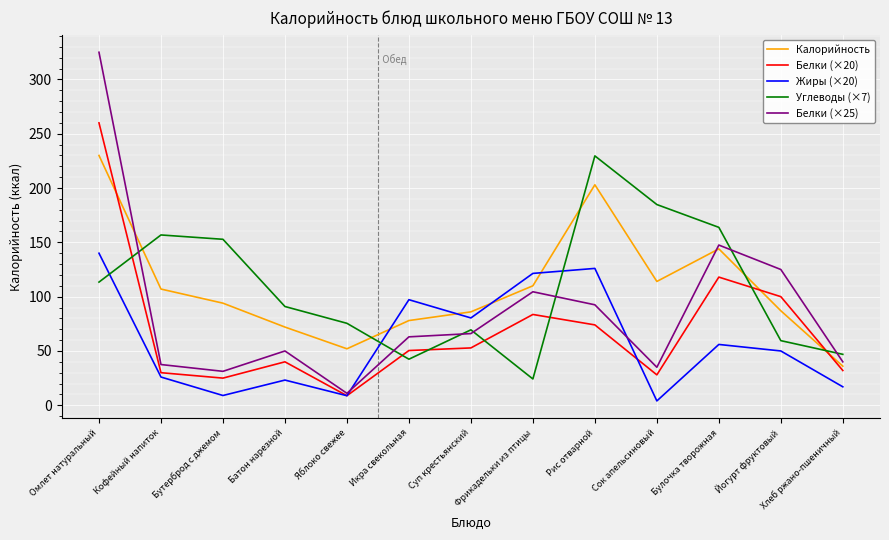

True or false: Калорийность has a value of 52.0 at Яблоко свежее.

True